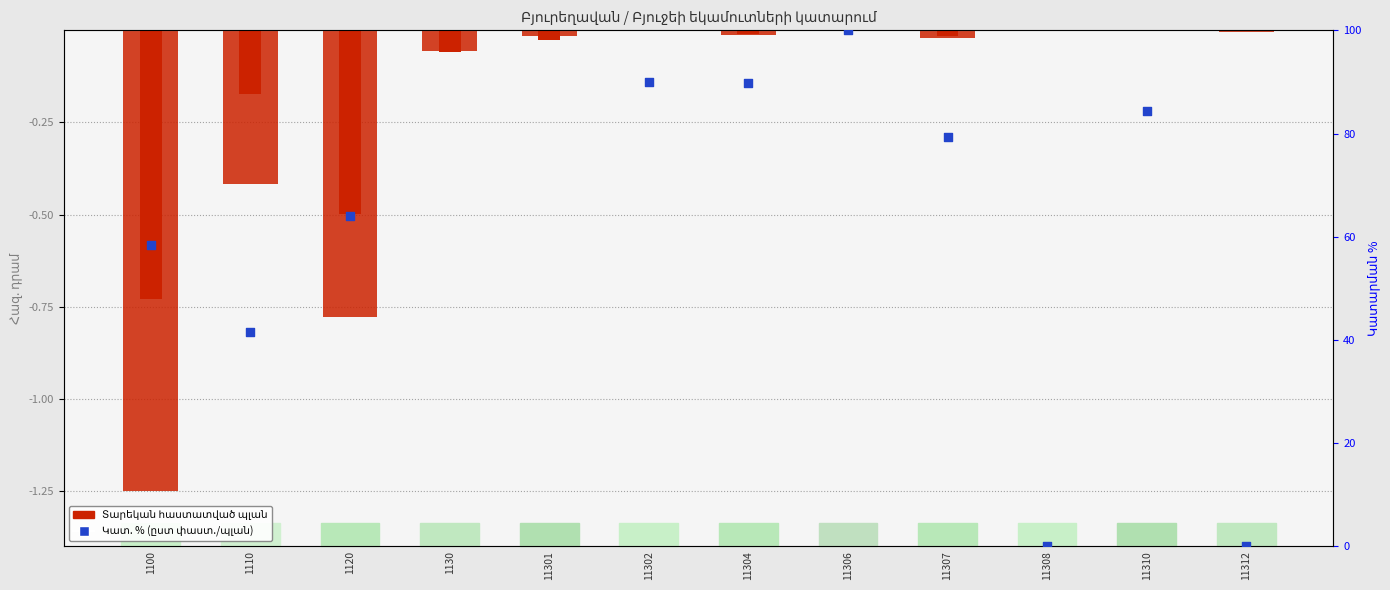

What are all the series names shown in the legend?

Տարեկան հաստատված պլան, Կատ. %